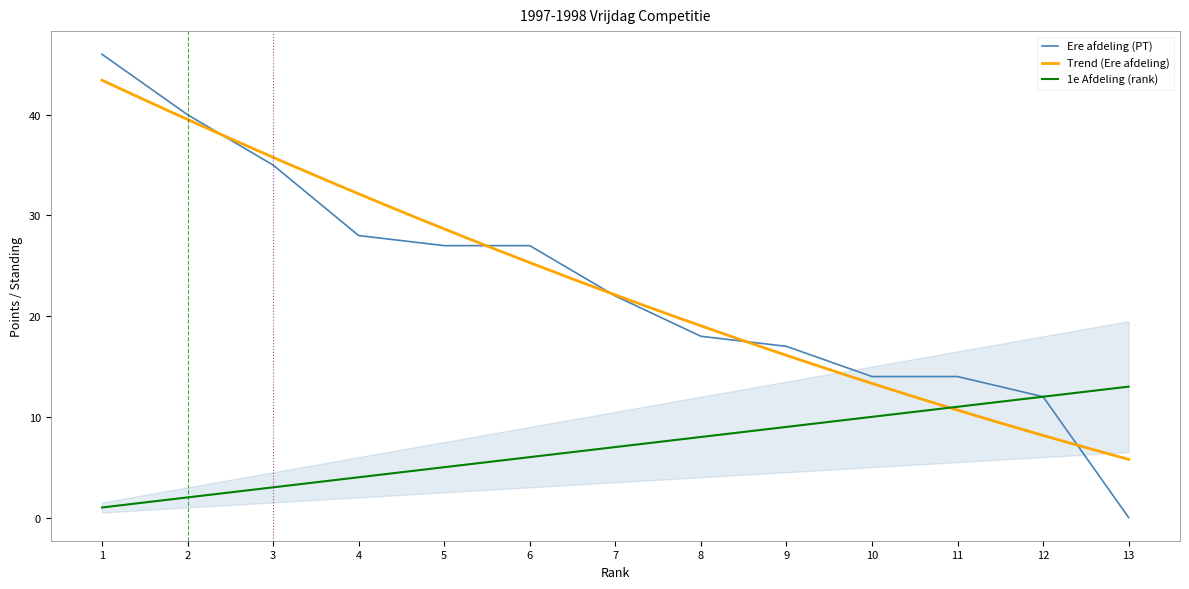

Which label corresponds to the smallest value in the chart?

13